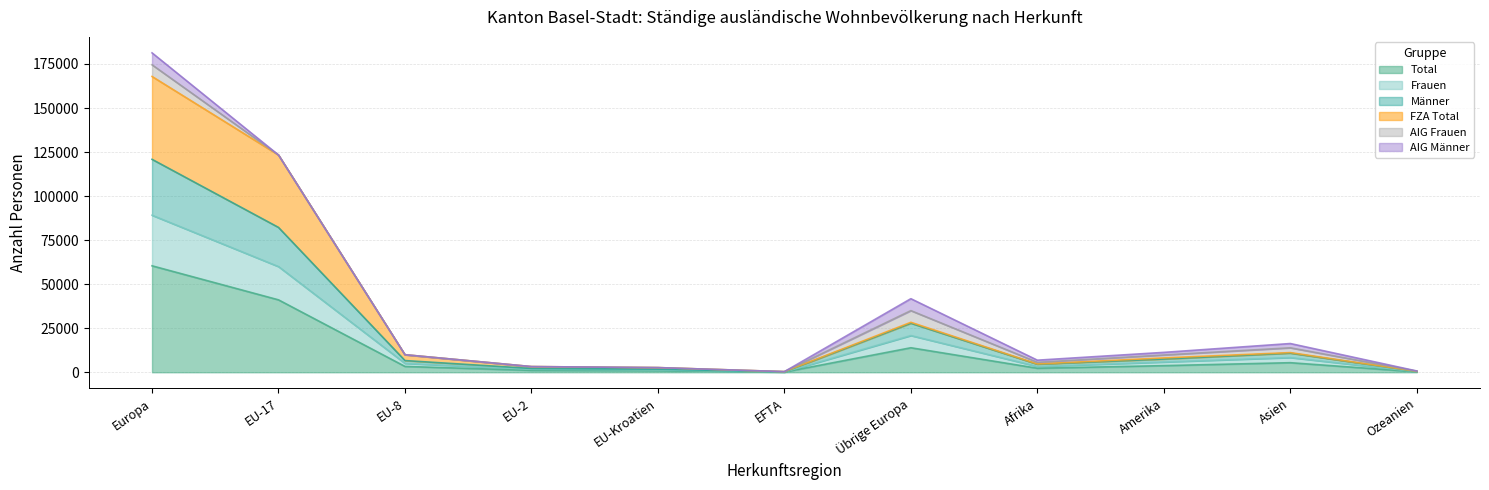

True or false: Total has a value of 91931 at Europa.

False